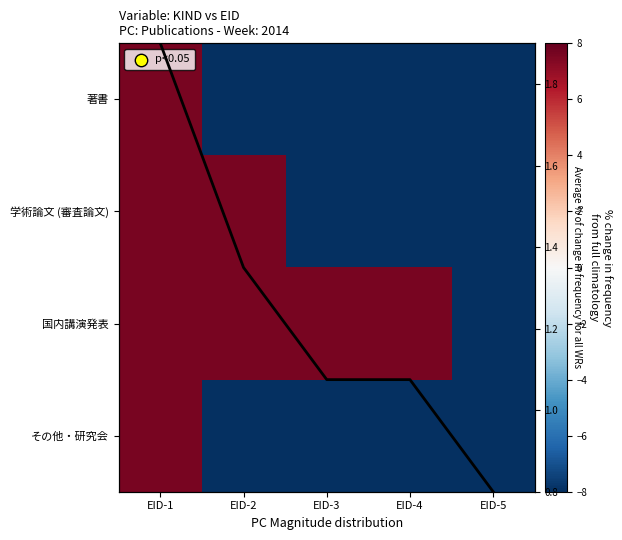

Is it true that 学術論文 (審査論文) equals 2.4 at EID-2?

False